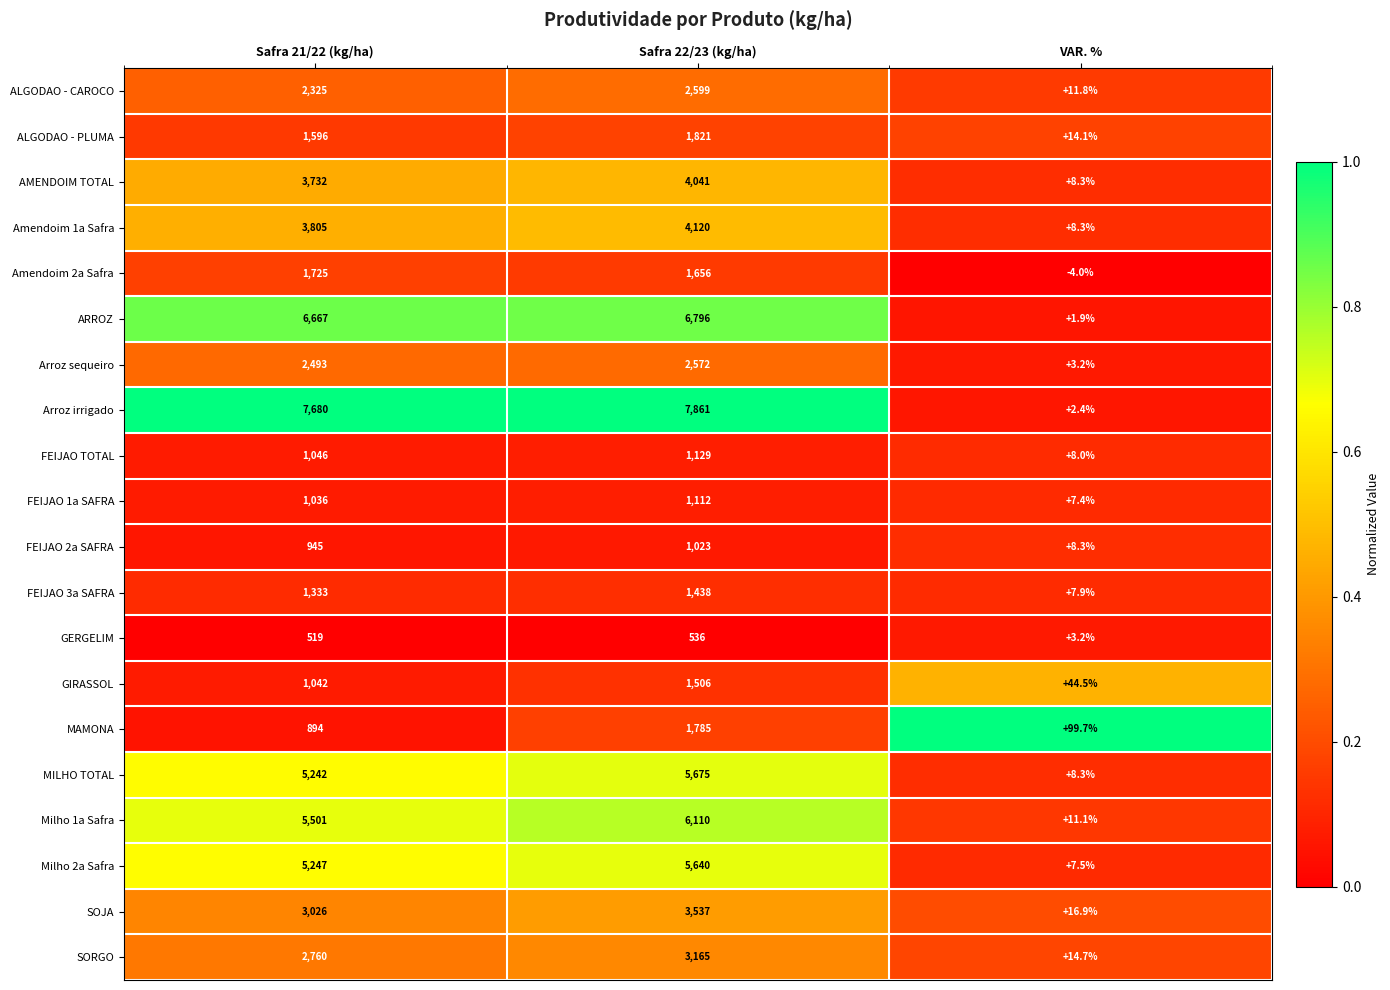

What is the difference between the SORGO values at Safra 21/22 (kg/ha) and Safra 22/23 (kg/ha)?

405.0